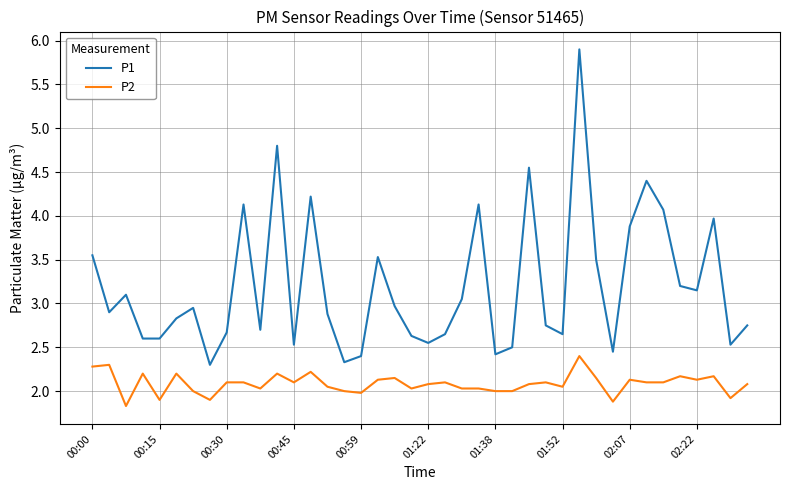

What is the difference between the maximum and minimum values in the P1 series?

3.6